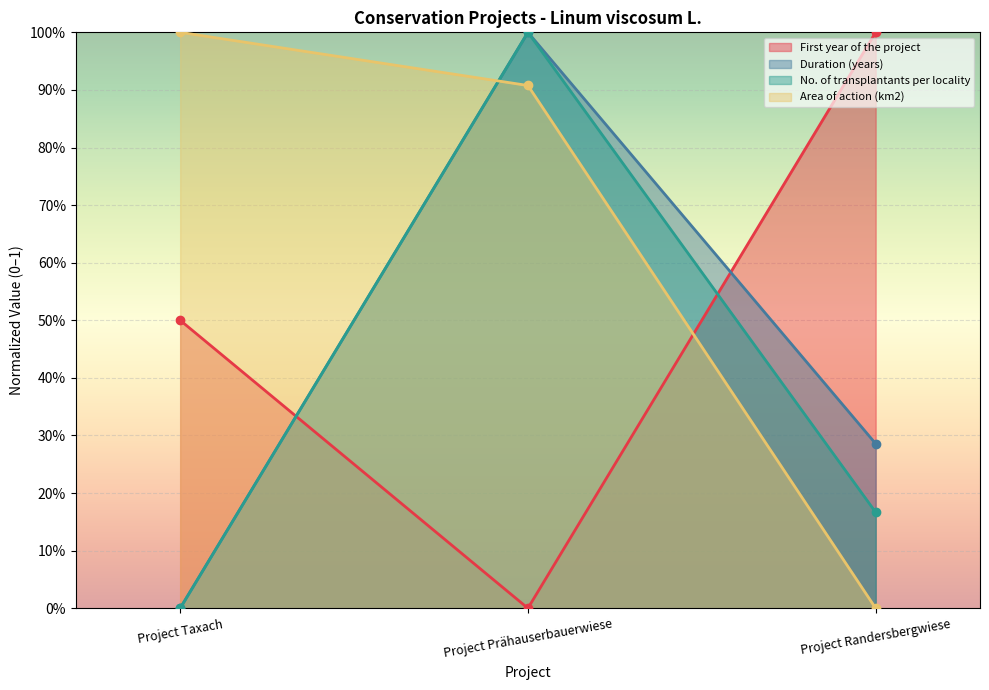

At which category is the sum across all series the highest?

Project Prähauserbauerwiese